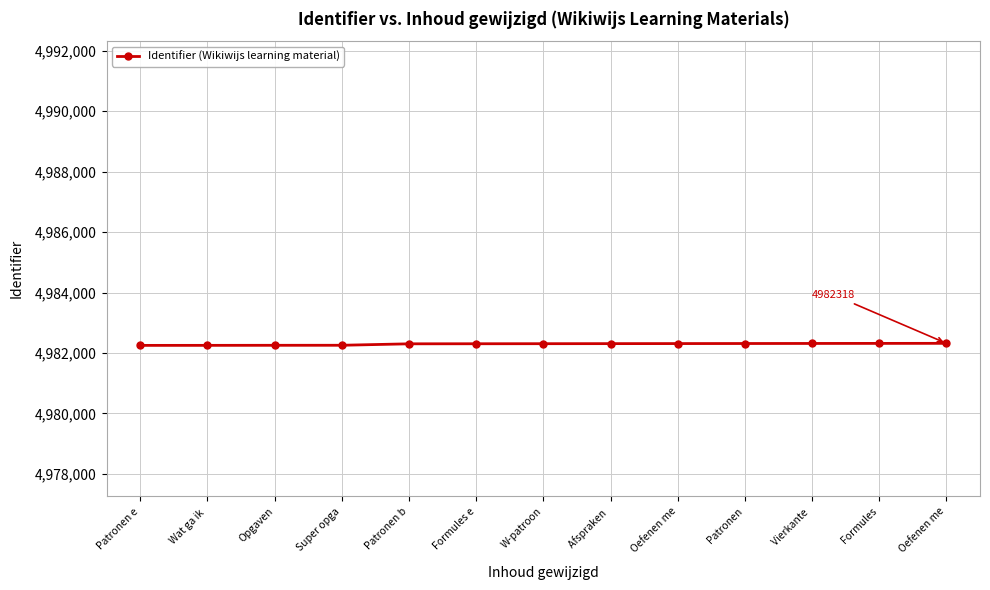

What is the change in value from Formules e to Oefenen me?

+6